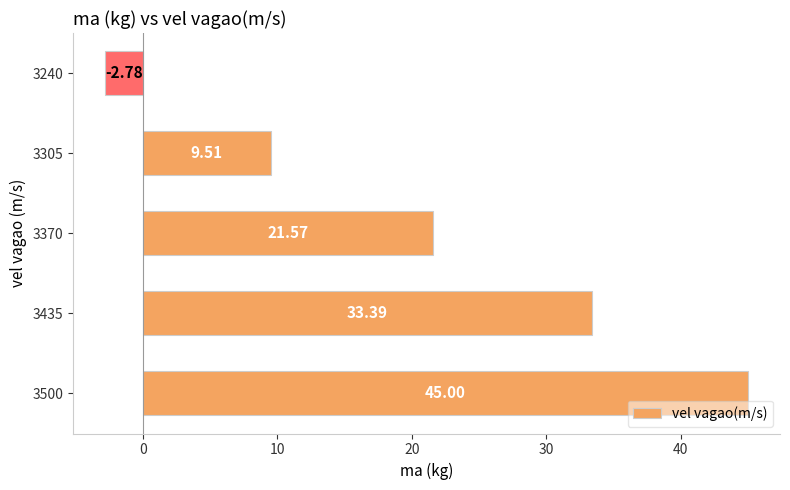

What is the average value?

21.3